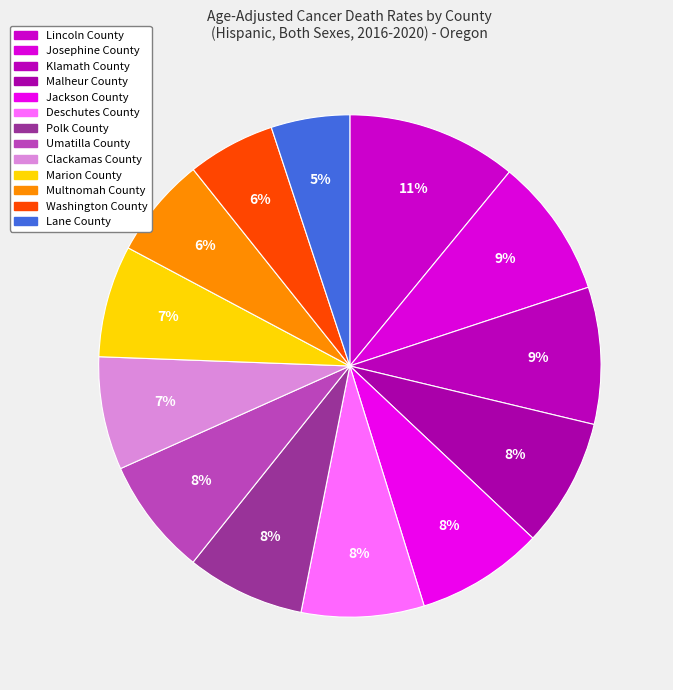

Count the number of slices in the pie.

13